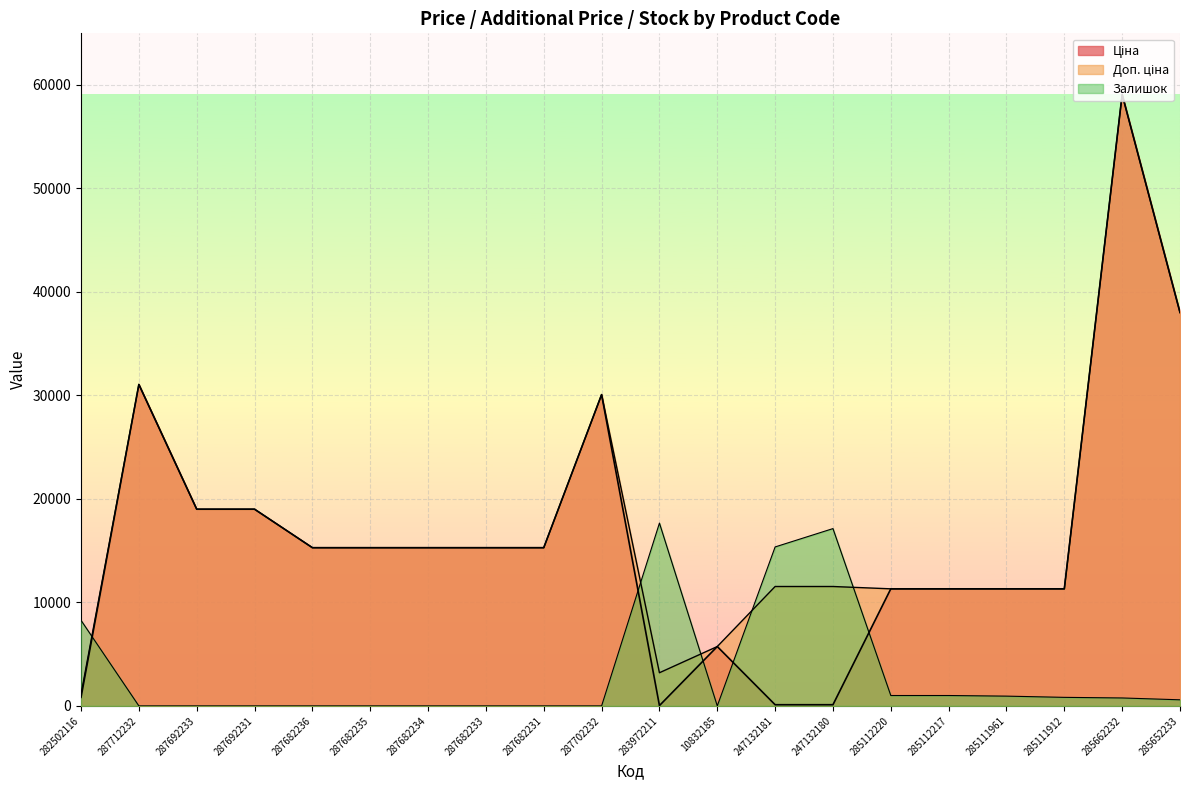

In Залишок, how many points are higher than both neighbors (excluding endpoints)?

2